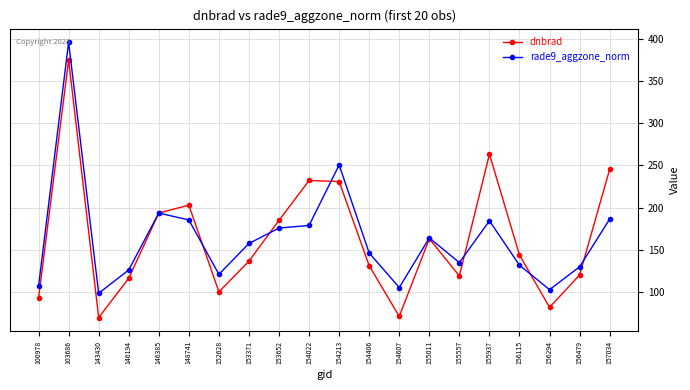

List the series in order of their peak value, highest first.

rade9_aggzone_norm, dnbrad